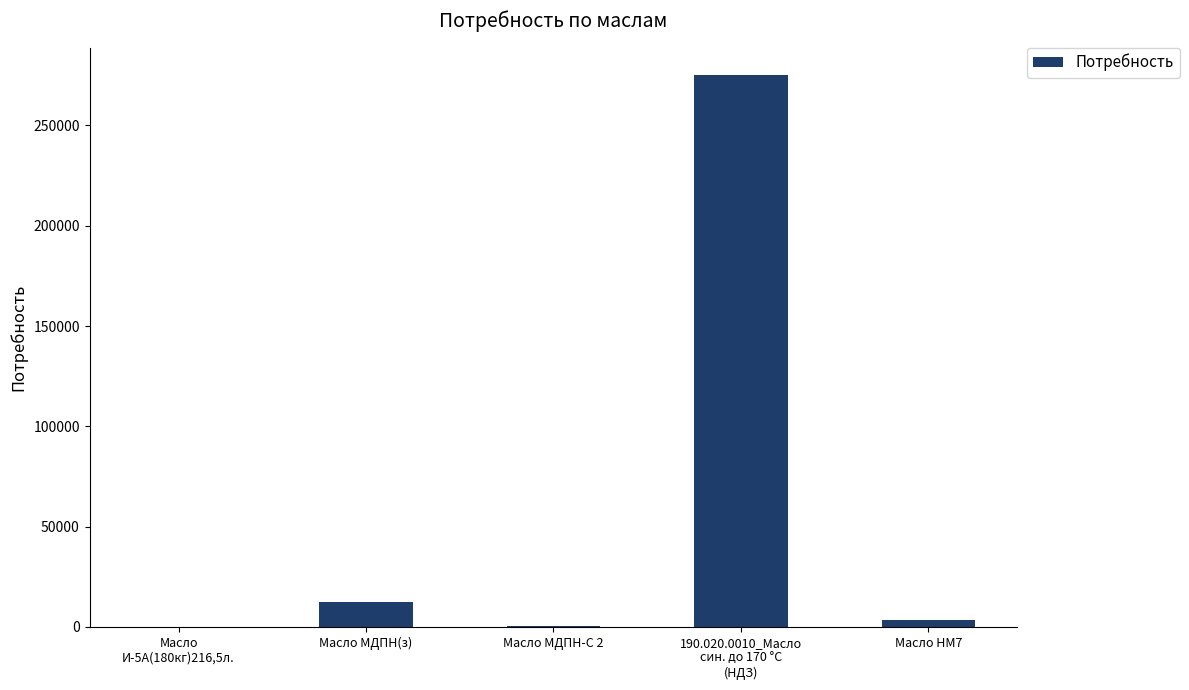

What is the approximate value at Масло МДПН(з), to the nearest 50?

12500